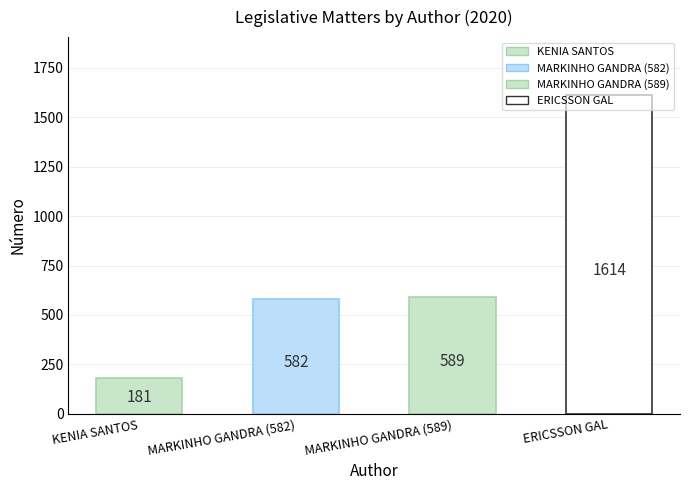

What is the difference between the second highest and second lowest values?

7